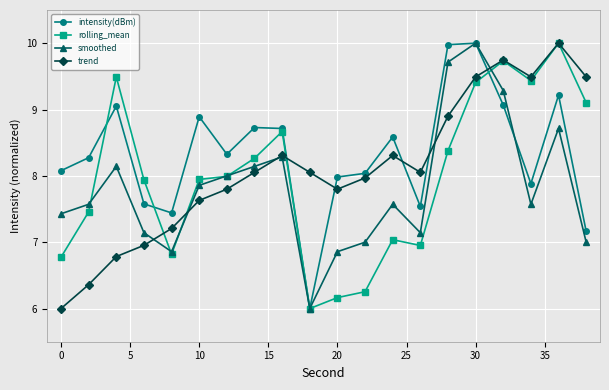

What is the maximum value for intensity(dBm)?

10.0